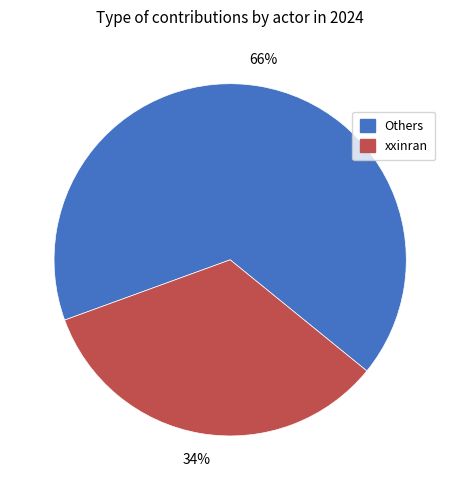

Does any single category account for the majority?

Yes